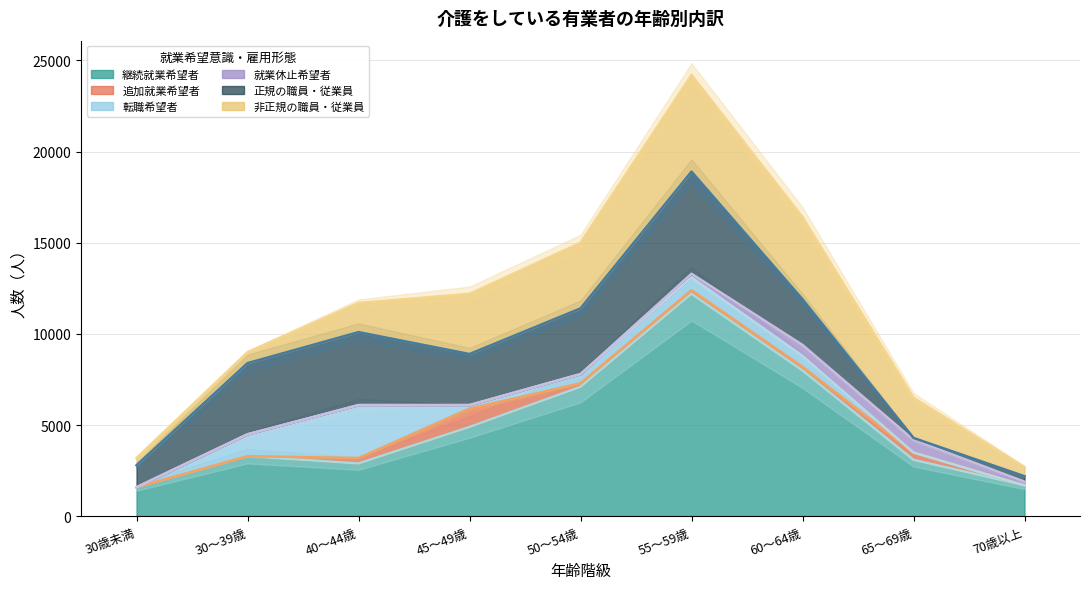

True or false: 非正規の職員・従業員 and 継続就業希望者 cross at least once.

False